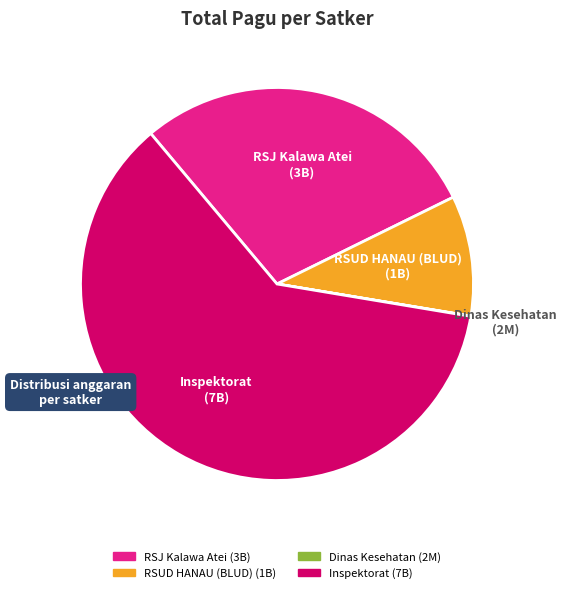

Is there any slice that represents more than half of the pie?

Yes